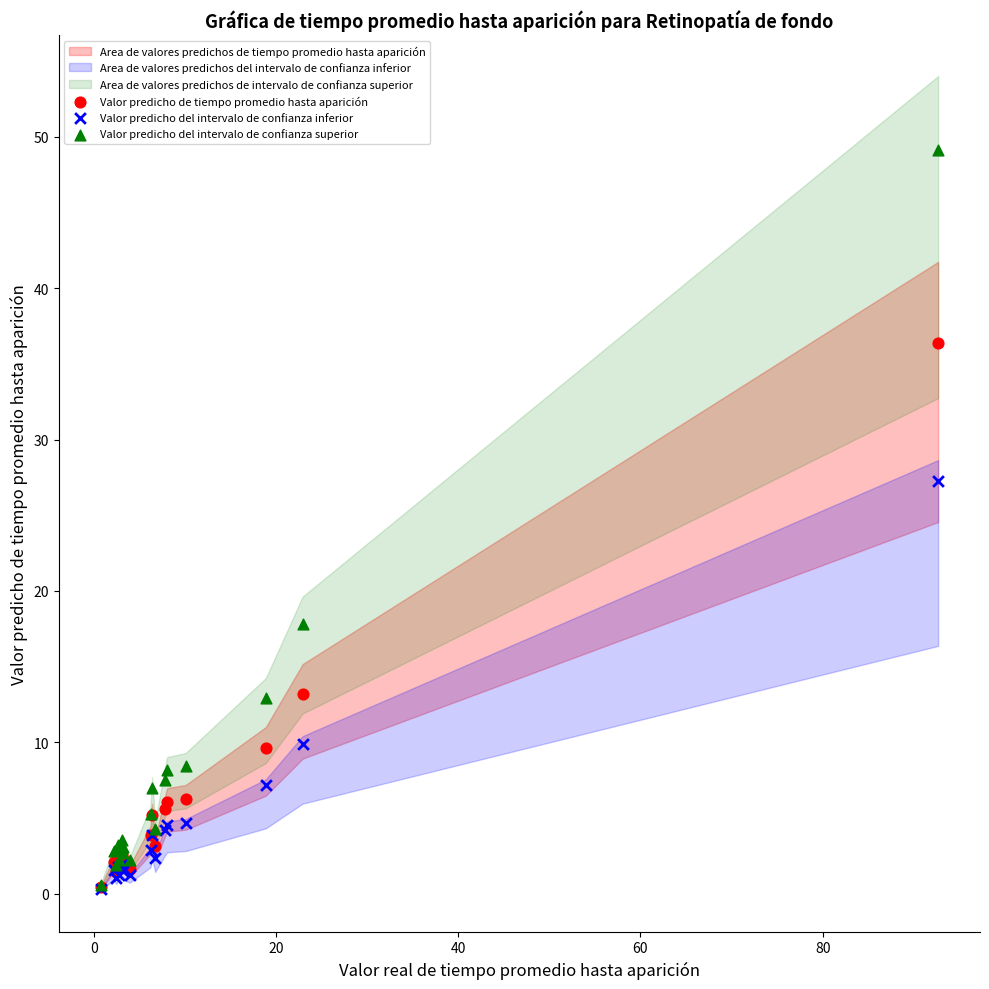

In the Valor predicho del intervalo de confianza superior series, what Y value is closest to 24?

17.8